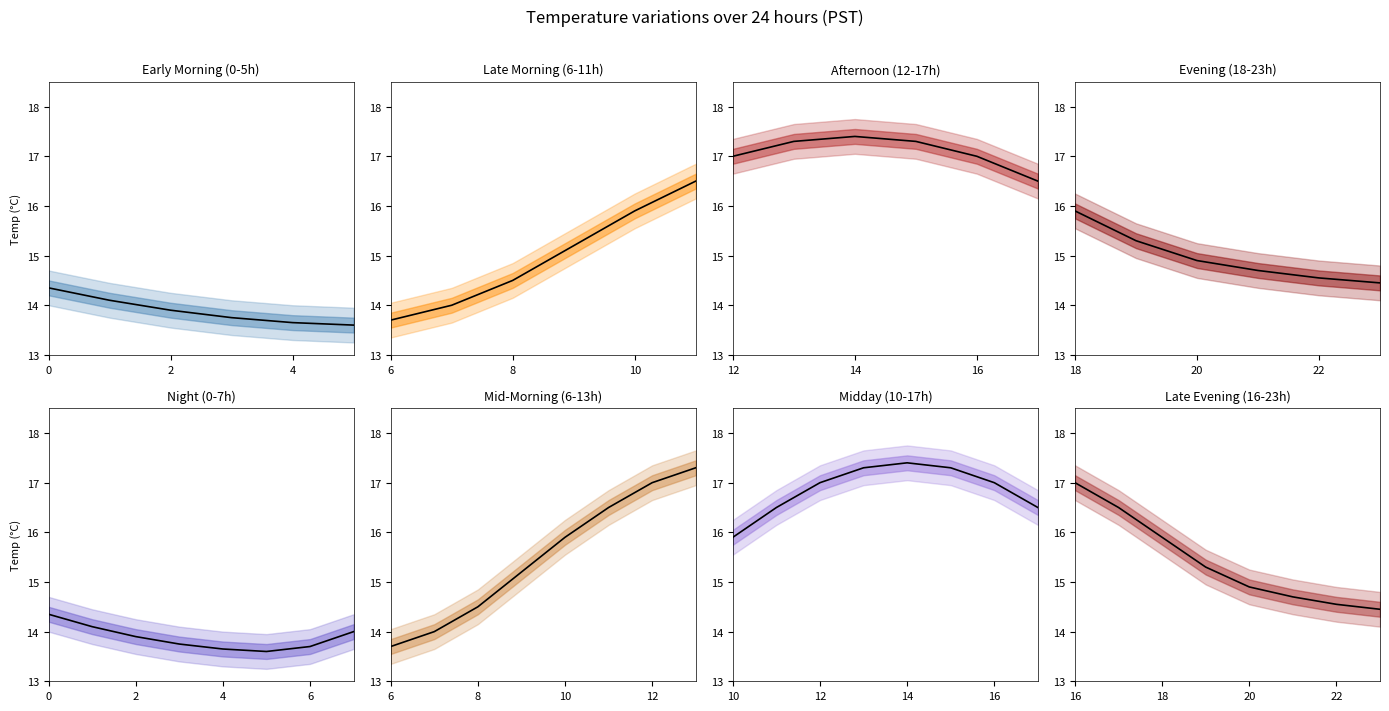

Between 4 and 3, which is larger?

3